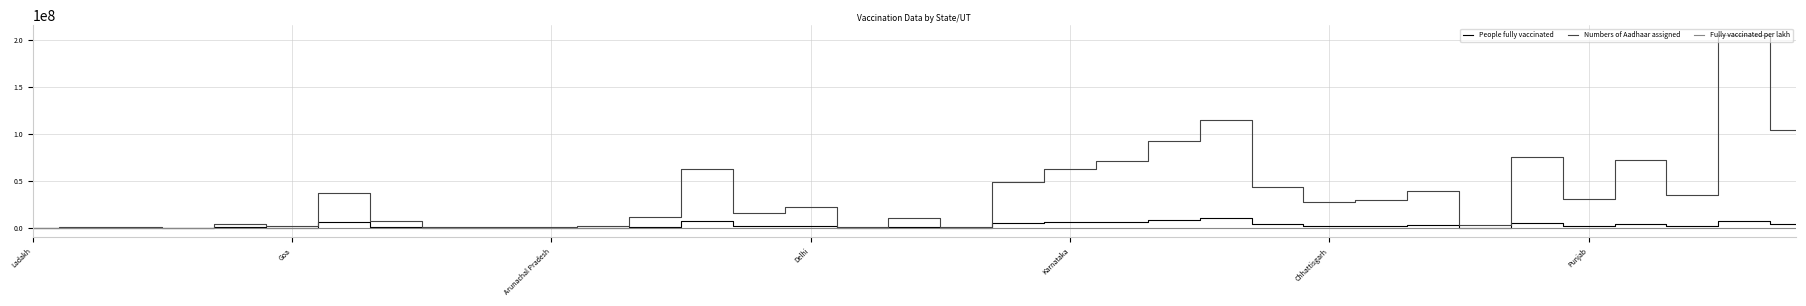

What is the greatest value displayed?

205112745.0